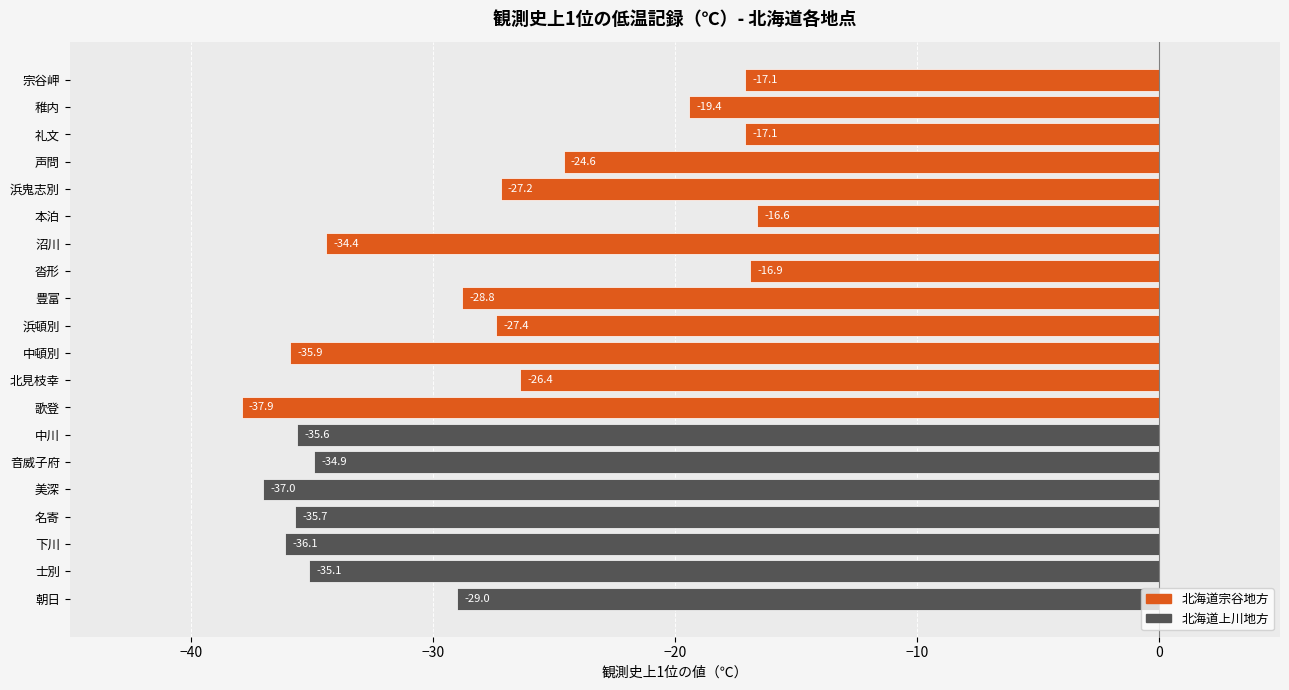

What is the difference between the values at 名寄 and 北見枝幸?

9.3